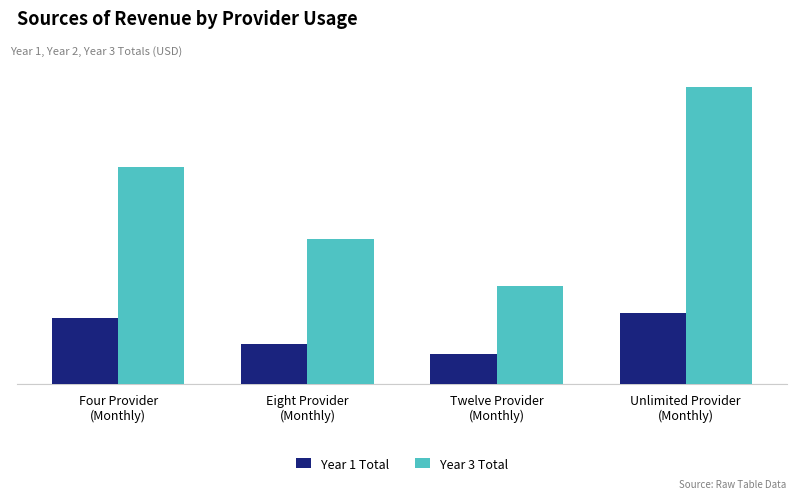

What are all the series names shown in the legend?

Year 1 Total, Year 3 Total